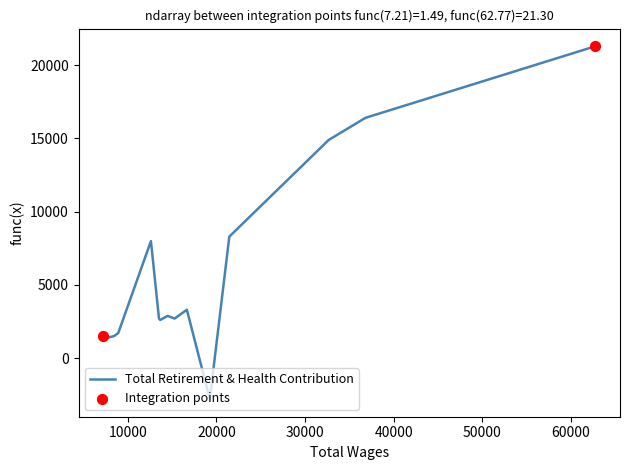

What is the difference between the maximum and minimum values?

24096